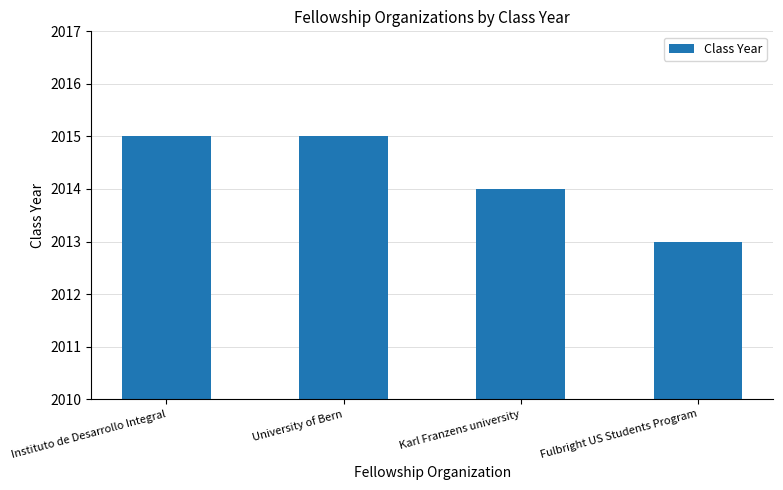

Reading left to right, list all the values displayed in this chart.

Instituto de Desarrollo Integral=2015	University of Bern=2015	Karl Franzens university=2014	Fulbright US Students Program=2013